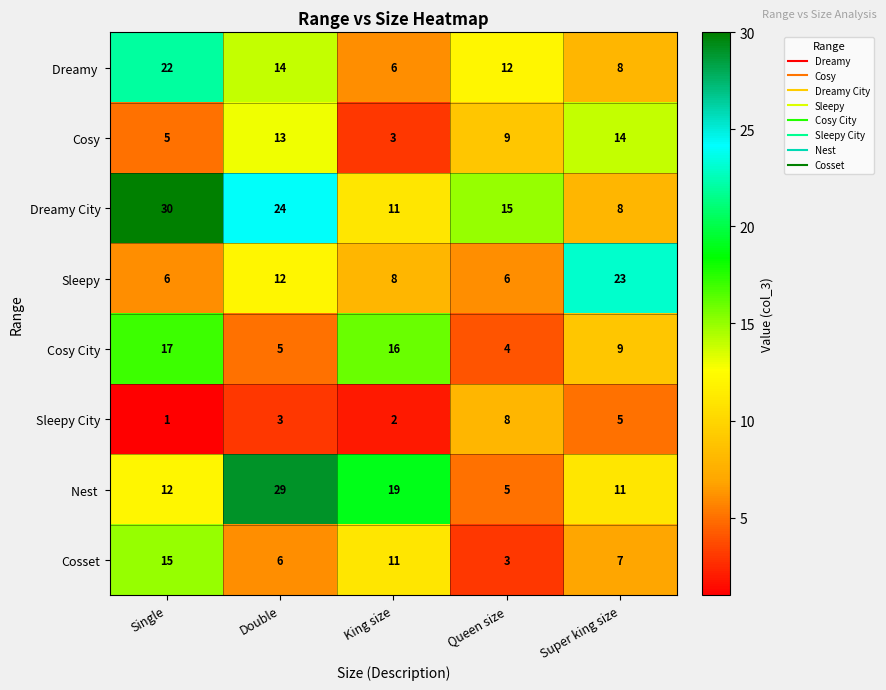

What is the difference between the highest and lowest values at Queen size?

12